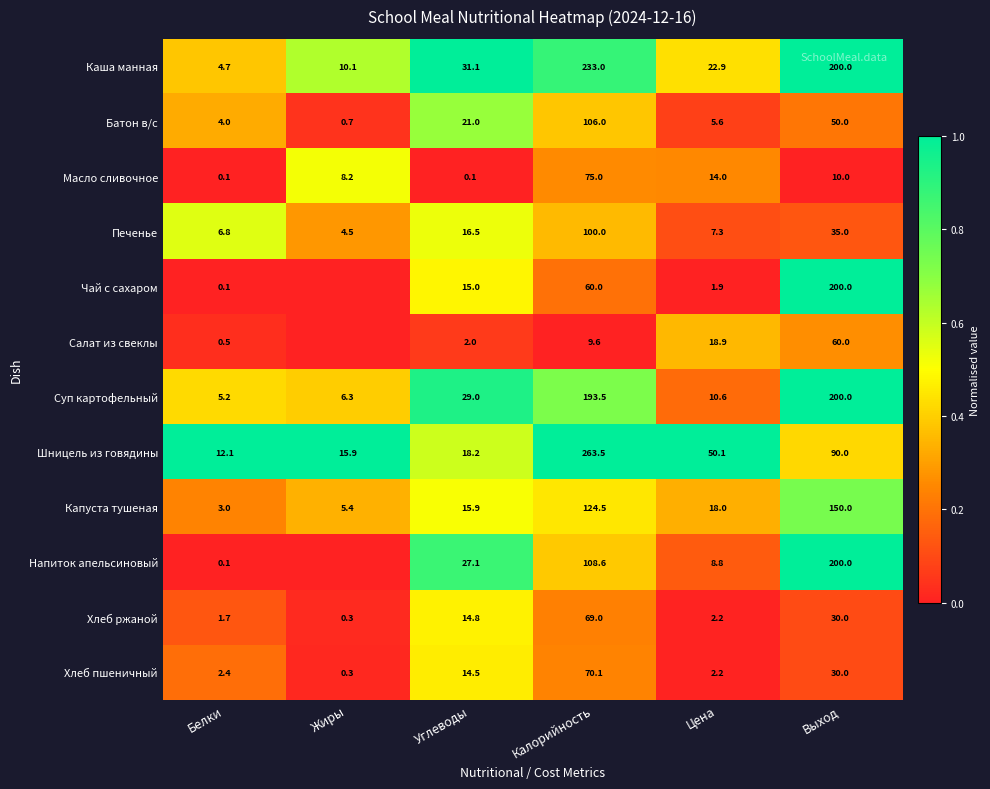

Between Углеводы and Выход, which series saw the biggest shift?

Чай с сахаром